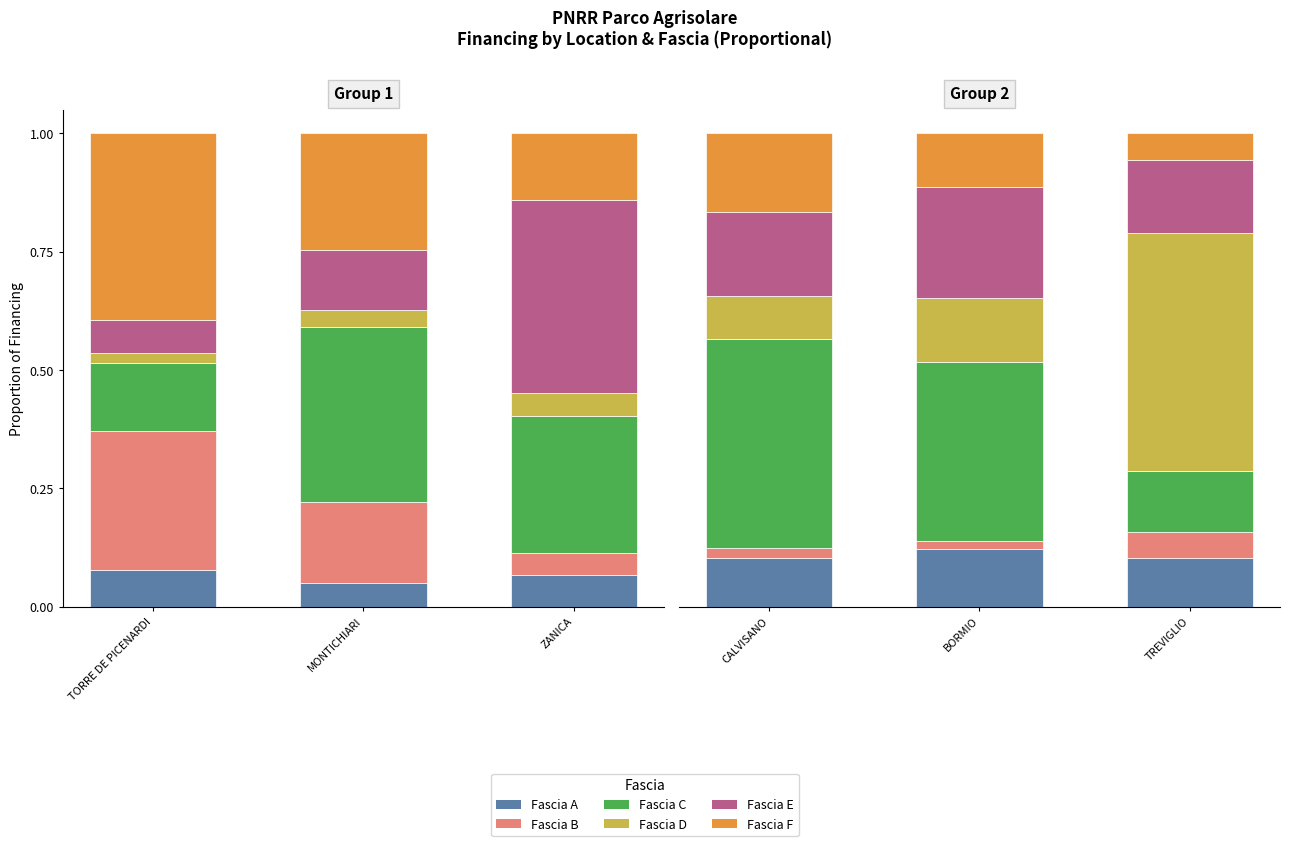

What is the difference between the Fascia F values at TREVIGLIO and BORMIO?

0.1